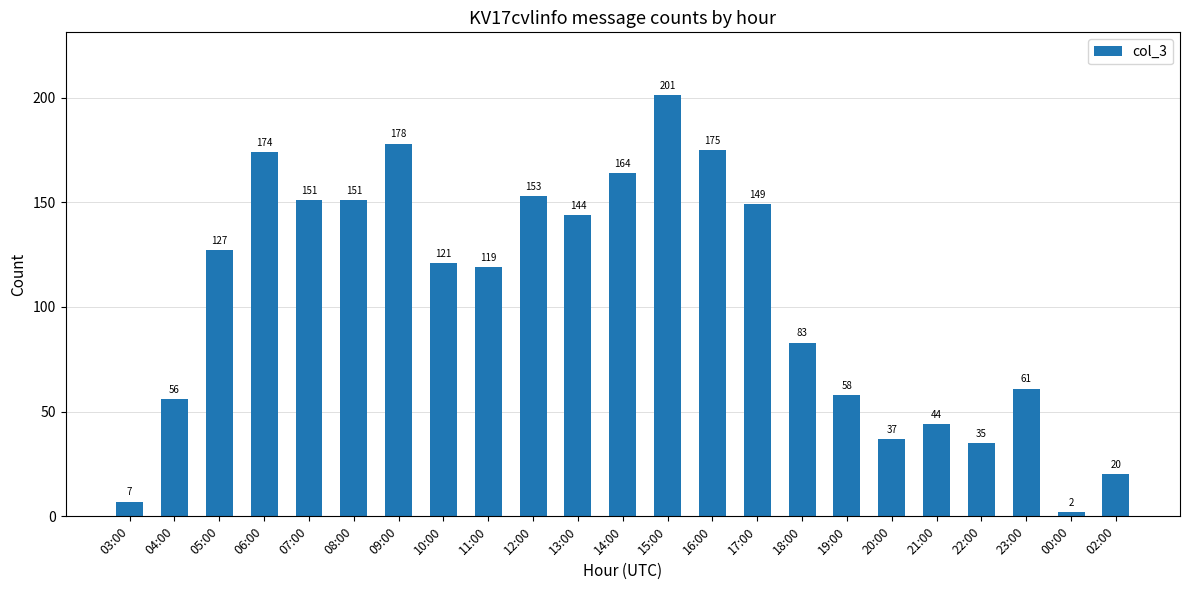

Which label corresponds to the largest value in the chart?

15:00